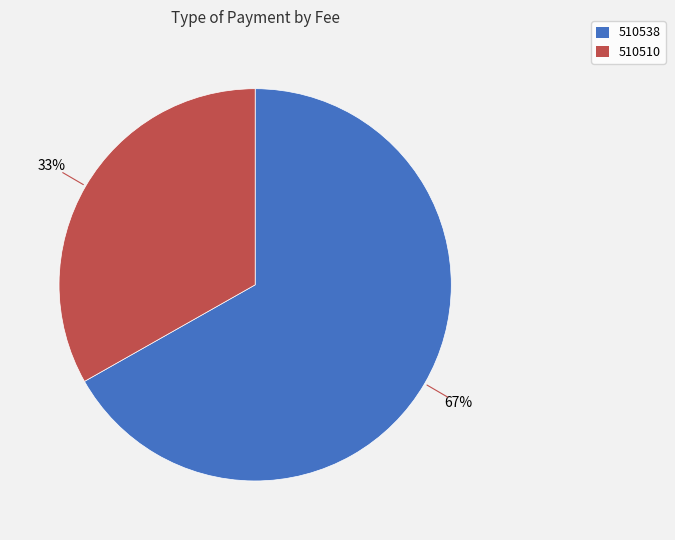

To the nearest percent, what is the combined percentage of 510510 and 510538?

100%